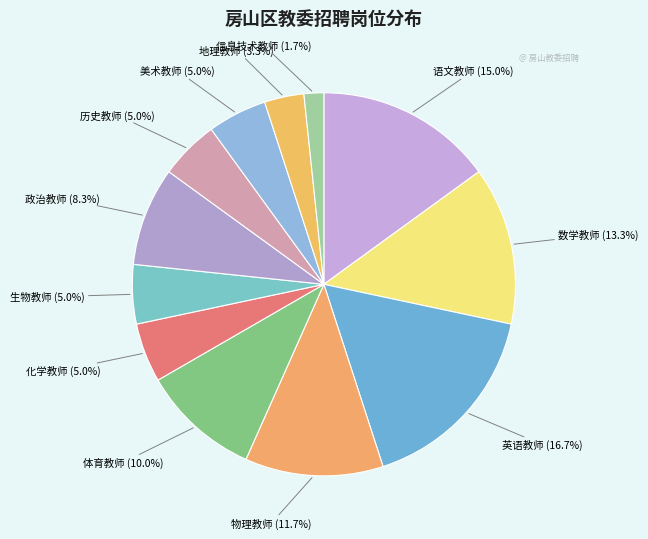

Which category has the biggest portion of the pie?

英语教师